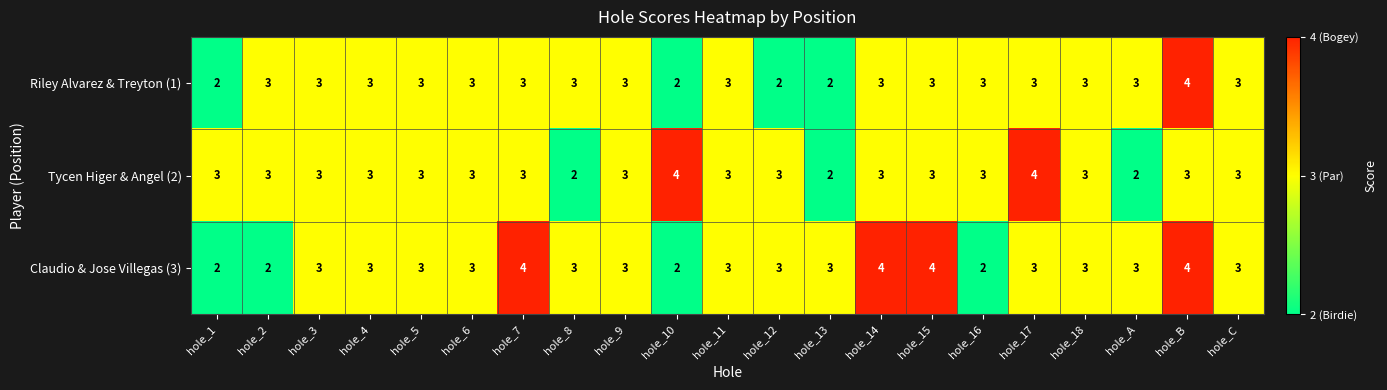

What is the maximum value shown in the chart?

4